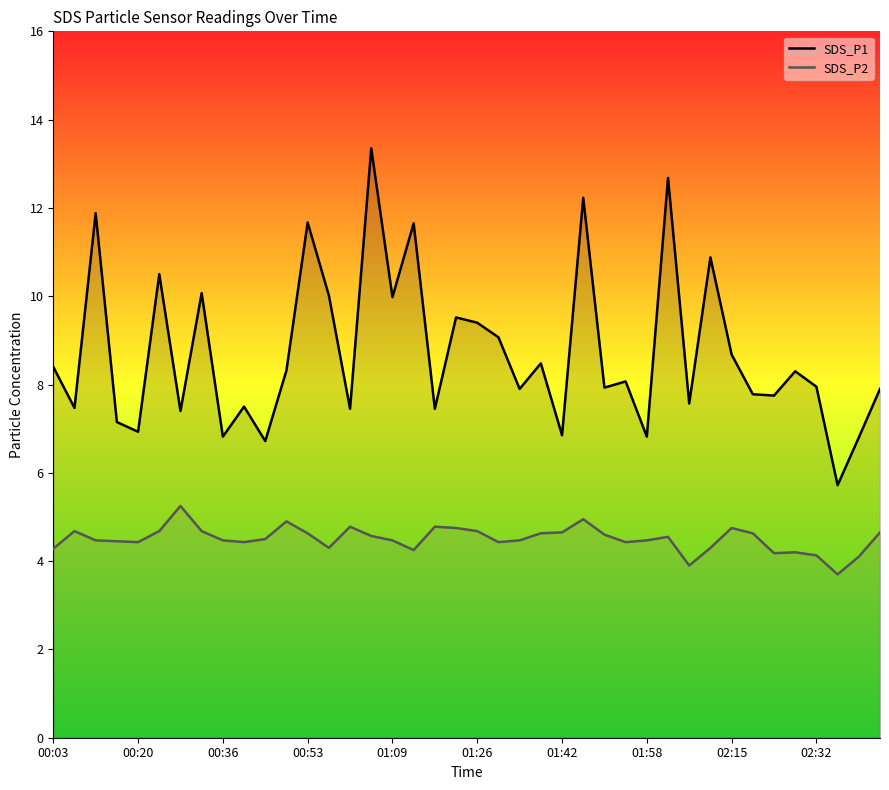

What is the total value across all series at 00:53?

16.3